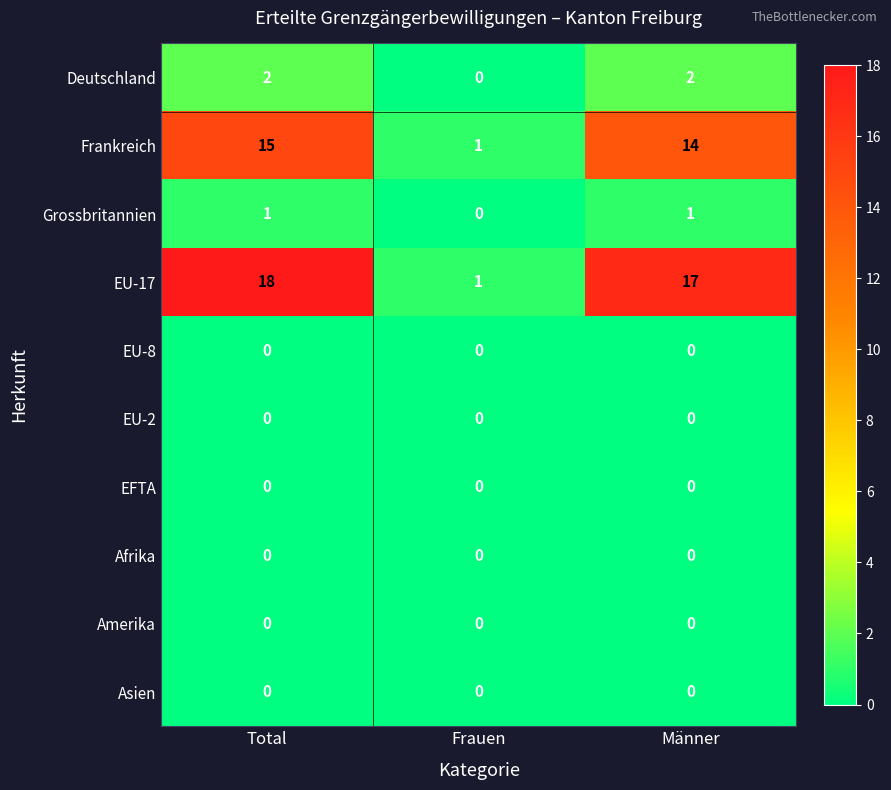

What is the spread (max minus min) of values at Männer?

17